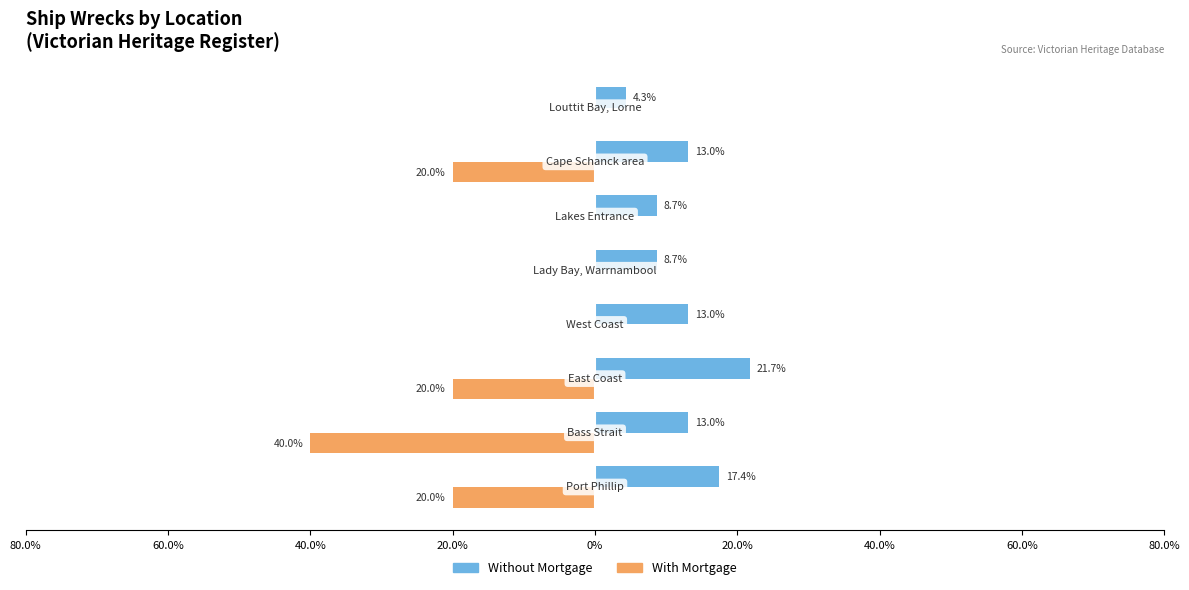

What are all the series names shown in the legend?

Without Mortgage, With Mortgage